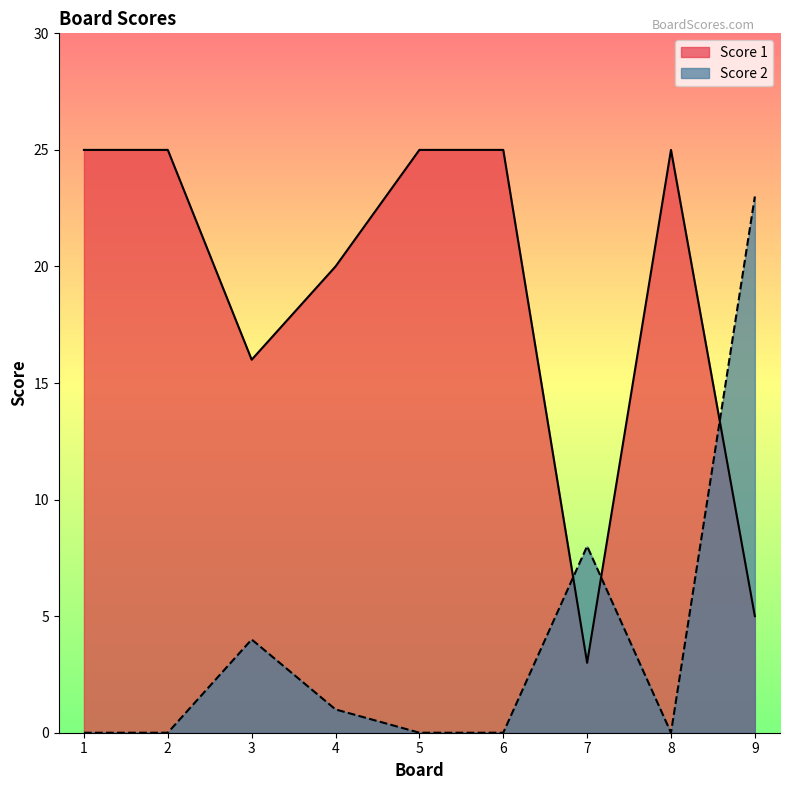

How many interior local peaks does the Score 2 series have?

2